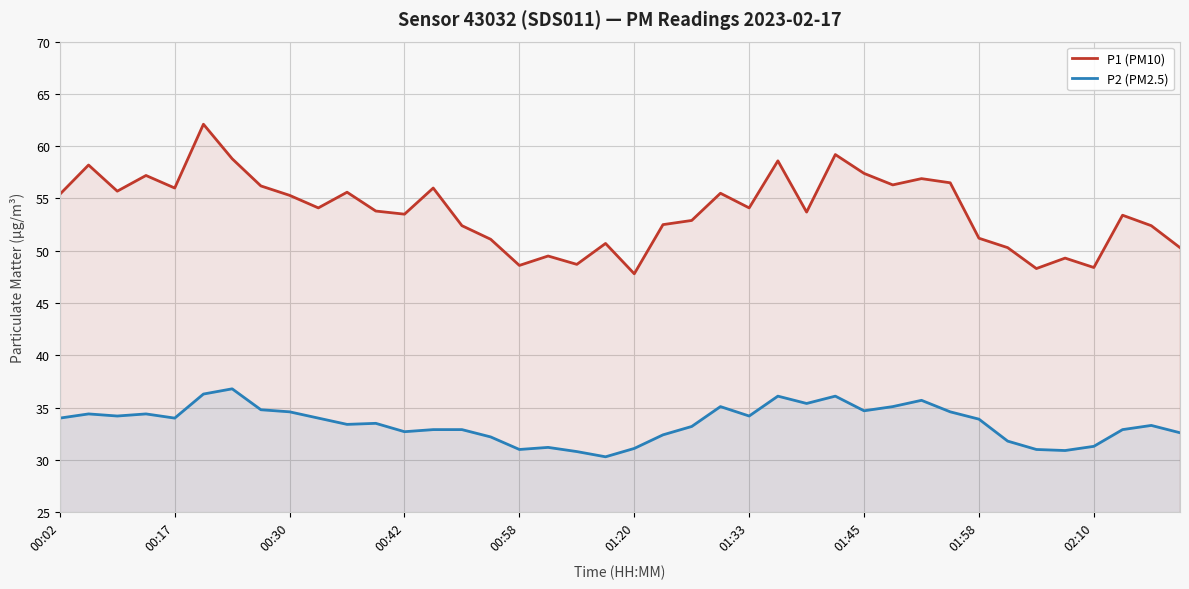

Where does the P2 (PM2.5) series first go above 33?

00:02